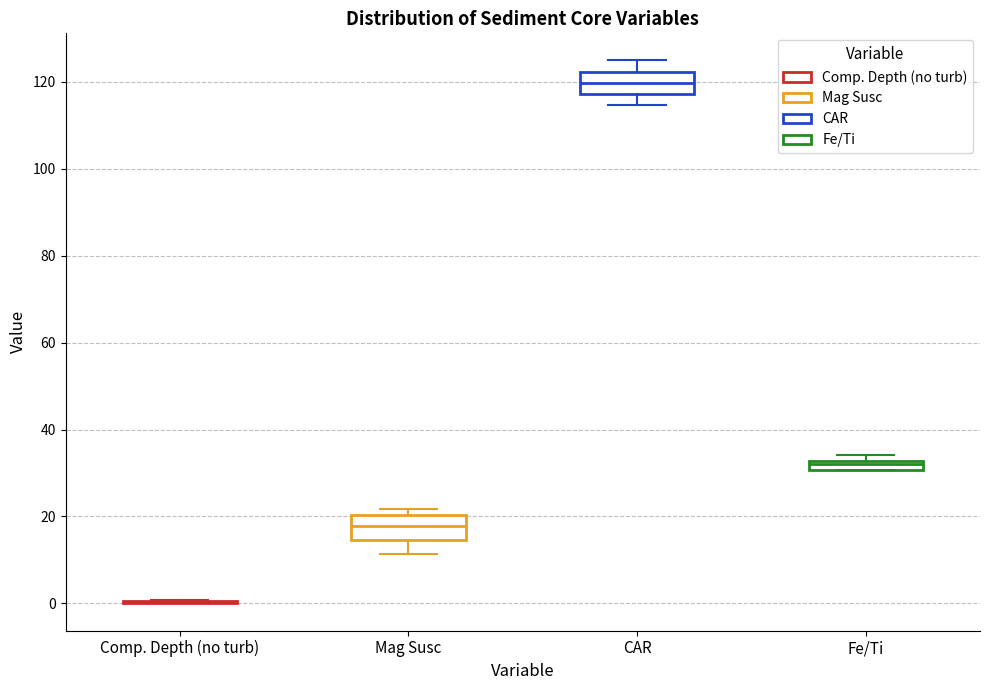

Where is the lower edge of the box for Fe/Ti on the y-axis? The values are not printed on the chart, so give them approximately, as read against the axis.

30